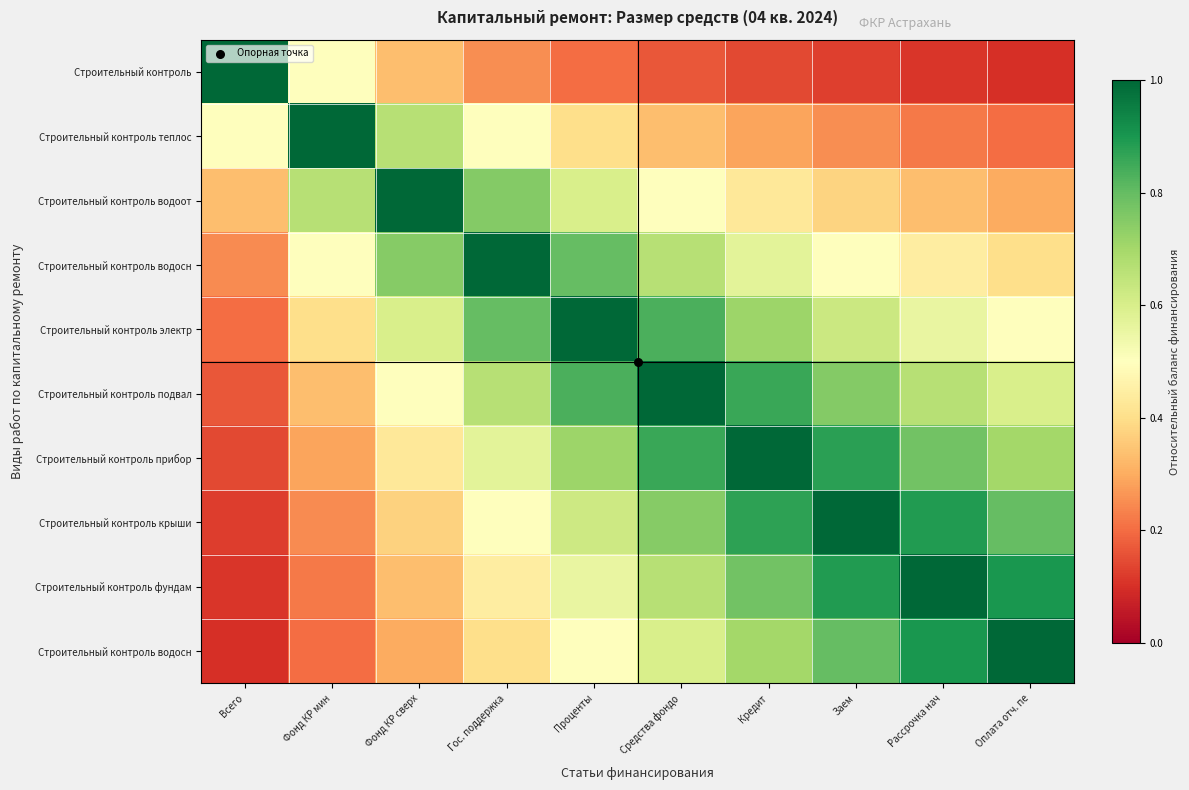

At which category does the chart reach its peak across all series?

Оплата отч. пе